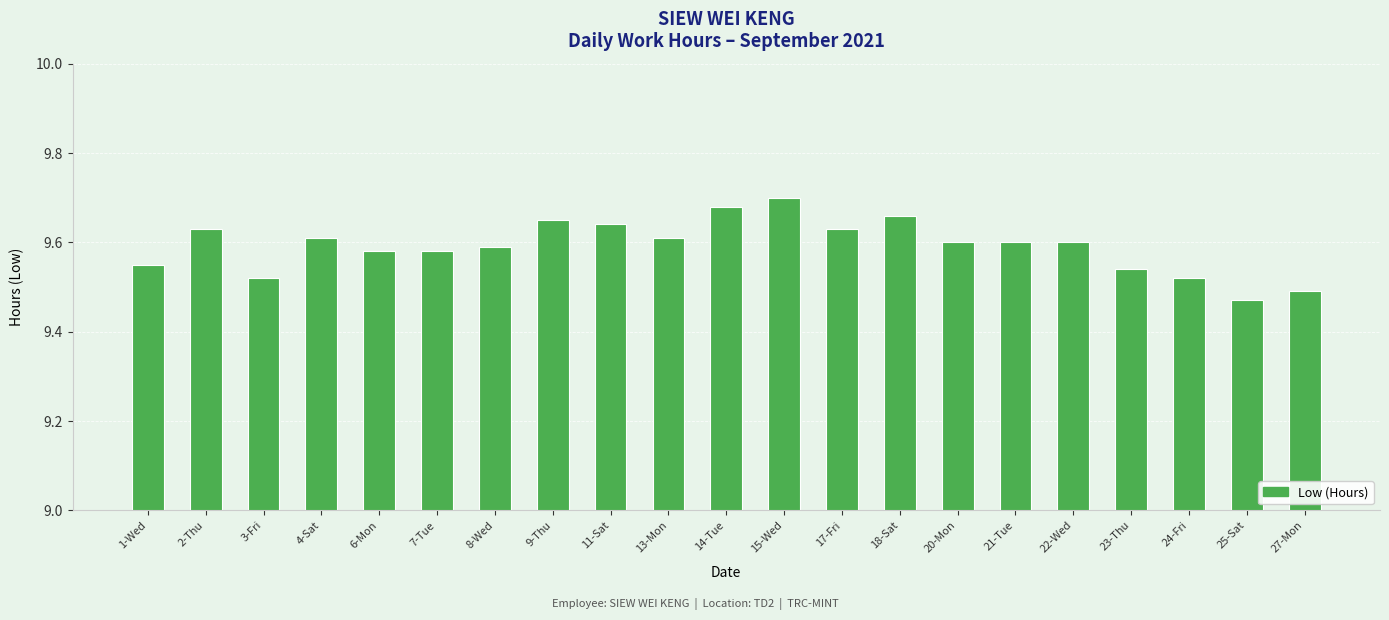

What is the change in value from 6-Mon to 27-Mon?

-0.1